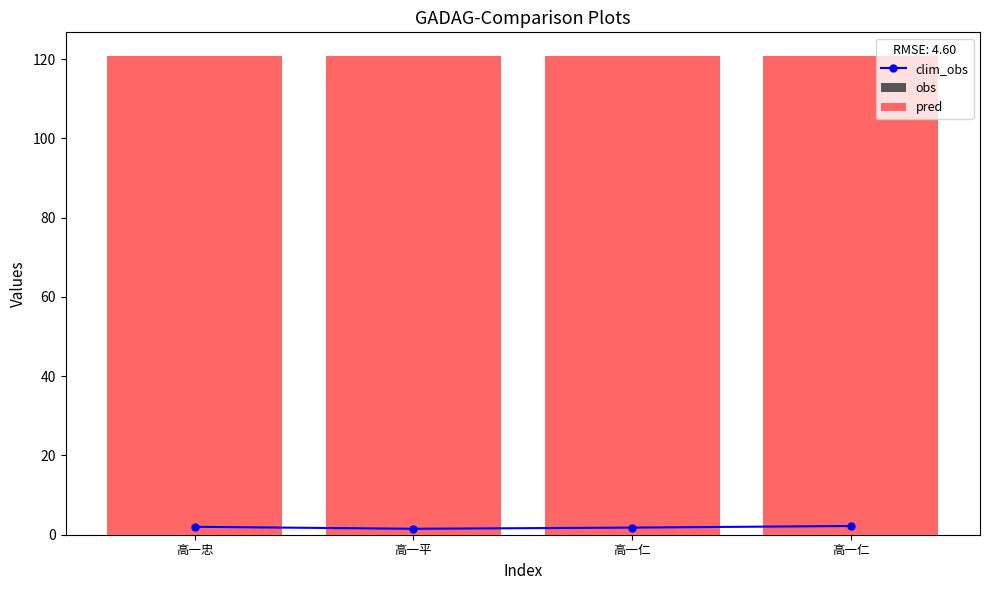

At which label is obs closest to 11?

高一平